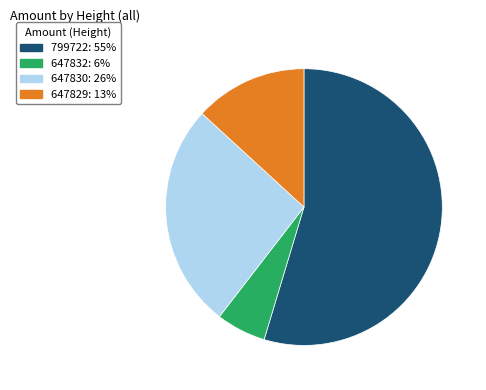

Is 647830: 26% the majority of the pie?

No